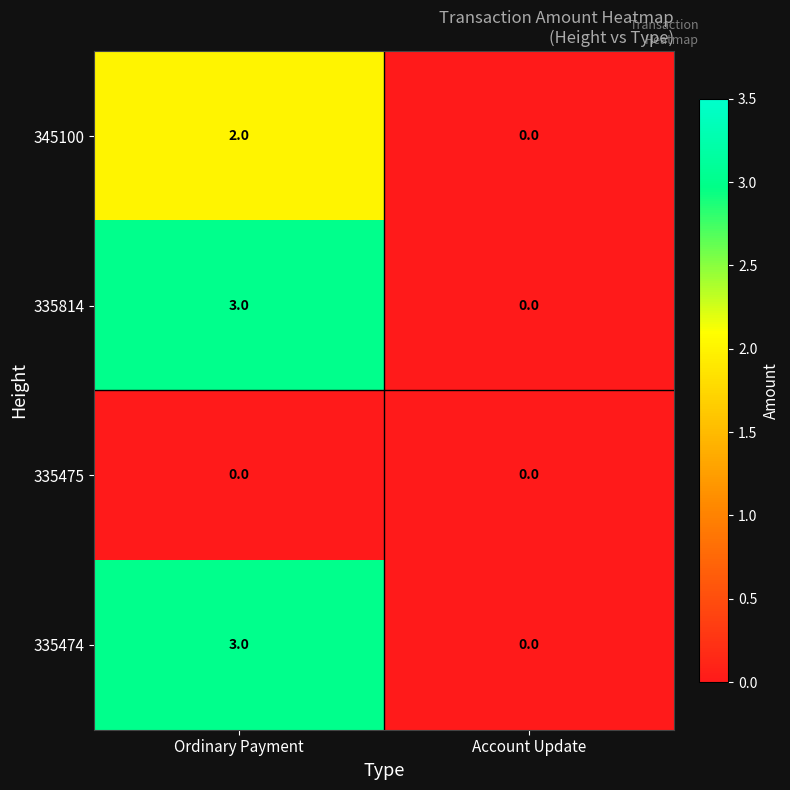

The value of 345100 at Ordinary Payment is 2. True or false?

True